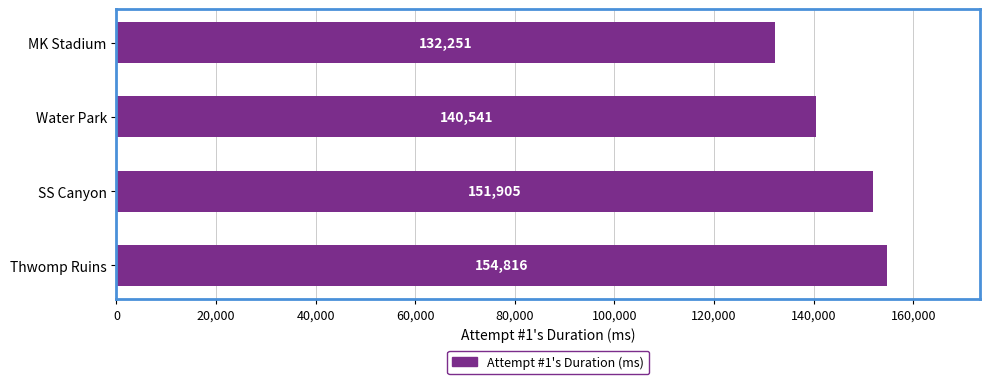

Rank the categories by value from highest to lowest.

Thwomp Ruins, SS Canyon, Water Park, MK Stadium